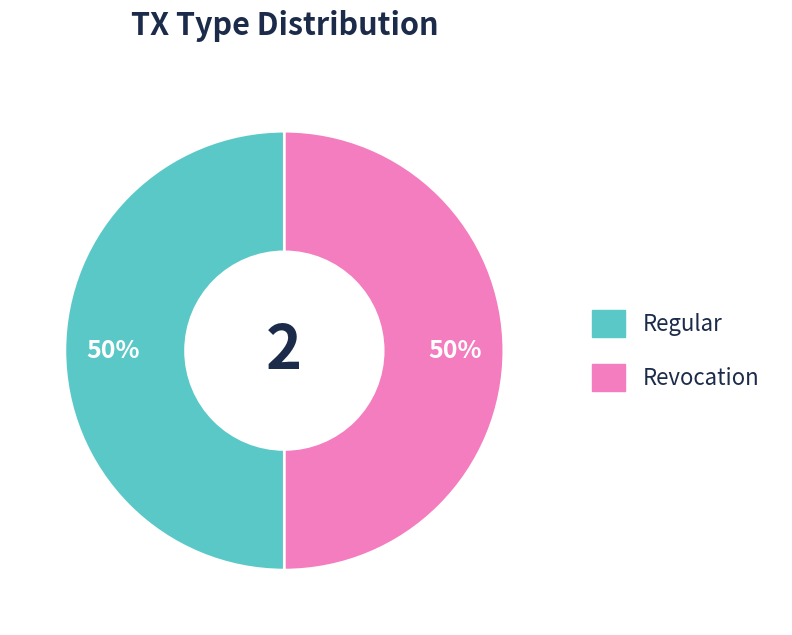

Is it true that Revocation is 37% of the pie?

False